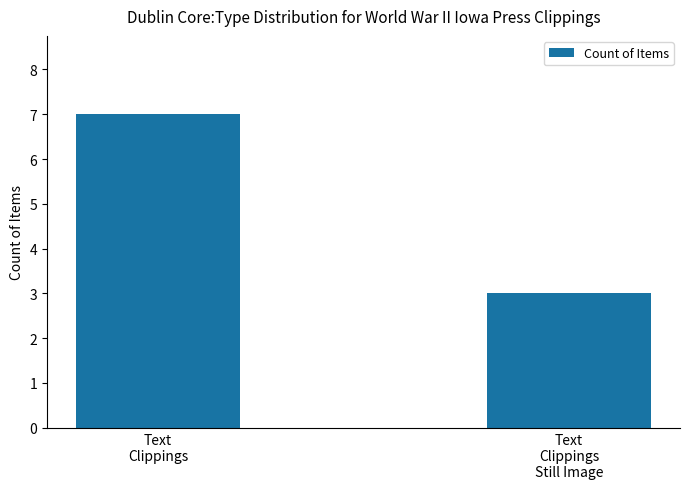

Reading right to left, list all the values displayed in this chart.

Text
Clippings
Still Image=3	Text
Clippings=7